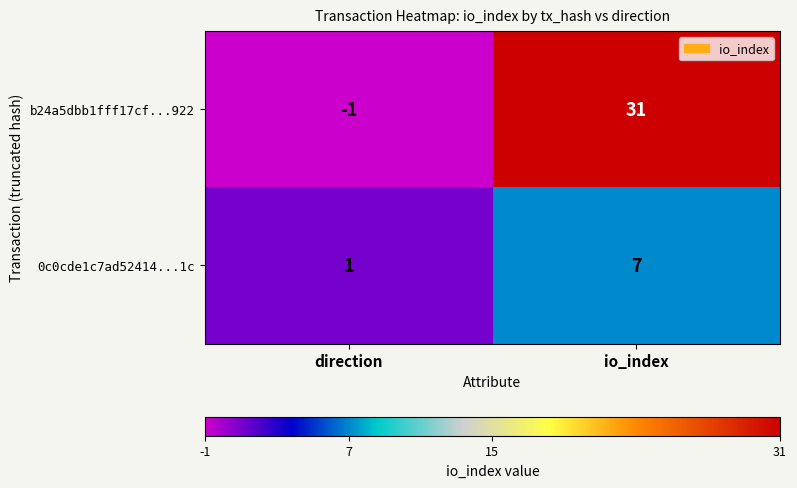

The b24a5dbb1fff17cf...922 series shows -2 at direction. True or false?

False